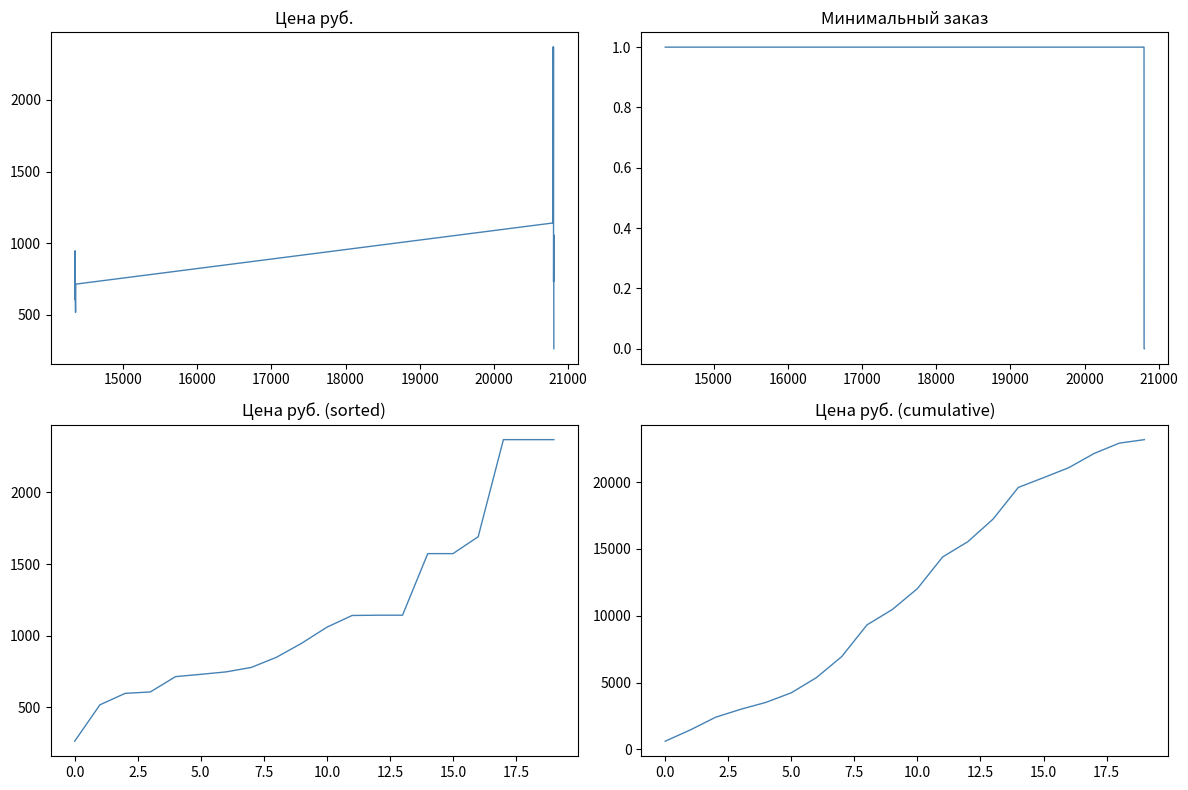

Where does the Цена руб. series first go above 1059?

20000